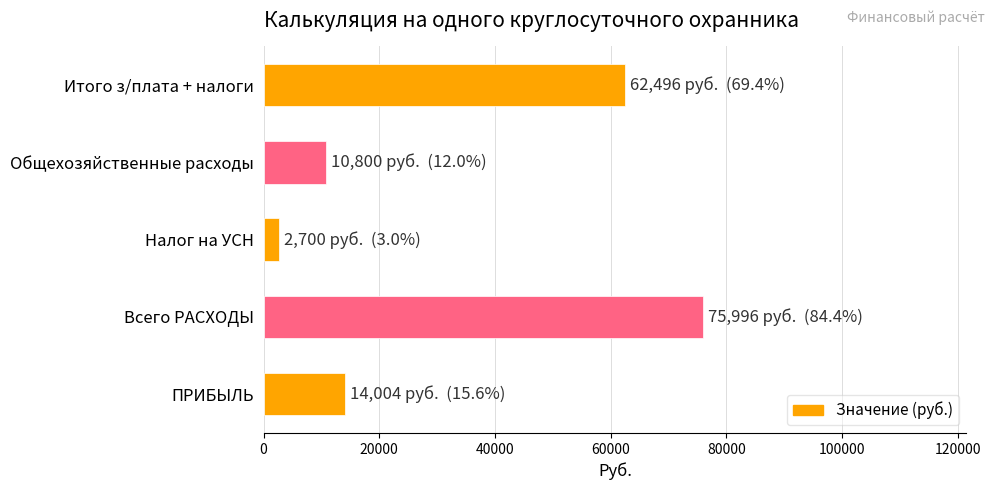

What is the change in value from Всего РАСХОДЫ to ПРИБЫЛЬ?

-61992